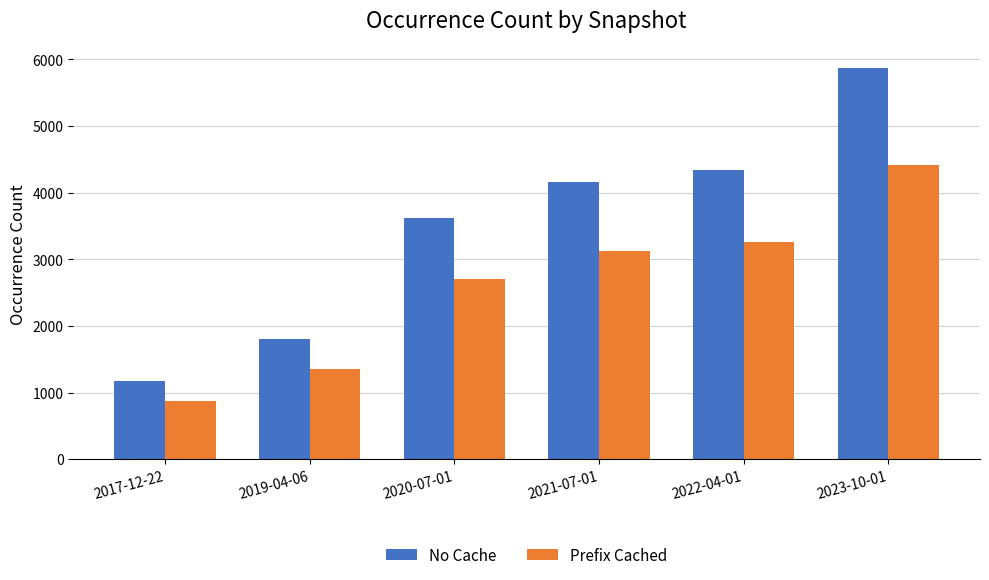

What is the total value across all series at 2023-10-01?

10287